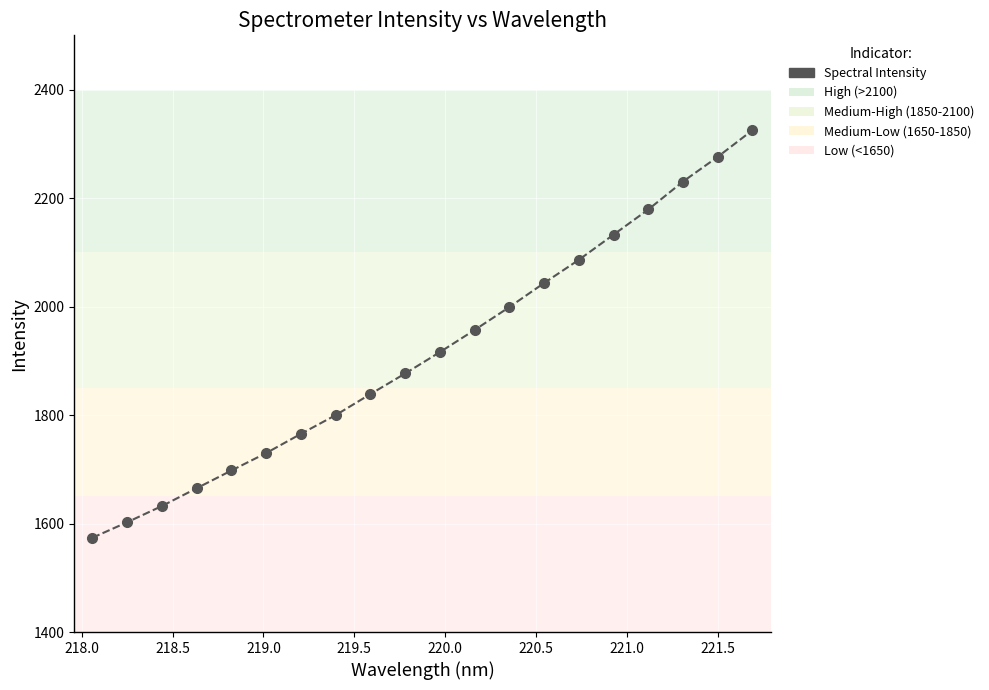

What is the average value?

1916.4